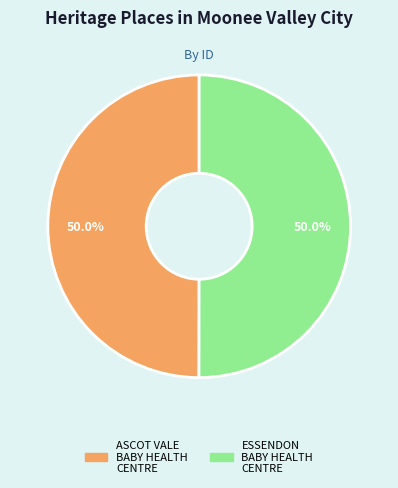

The ASCOT VALE BABY HEALTH CENTRE slice represents 50% of the pie. True or false?

True